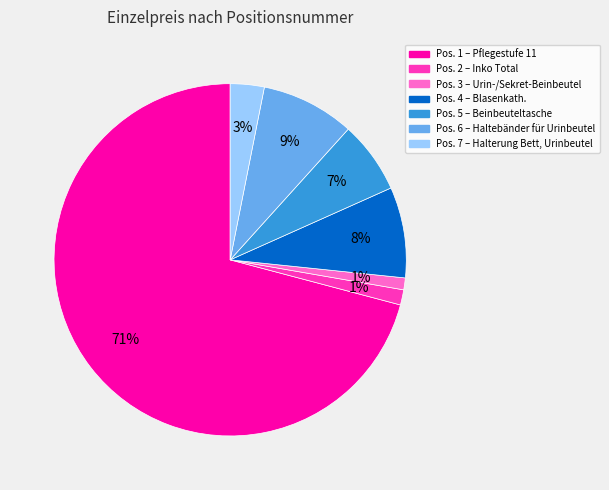

How many slices are in this pie chart?

7